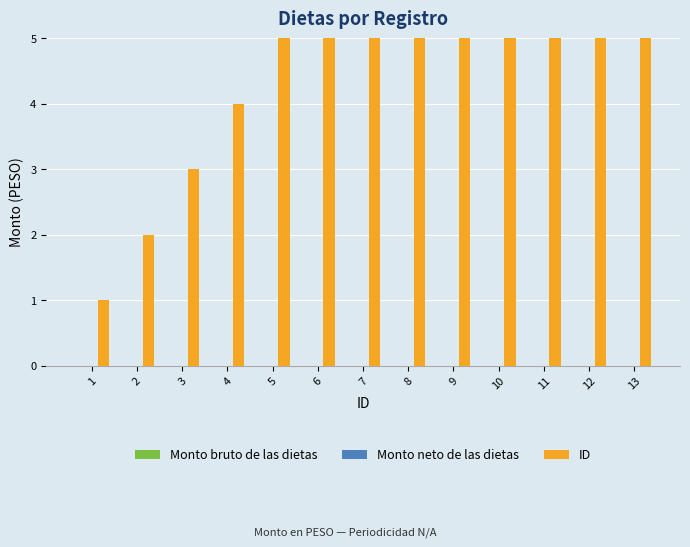

At which label is Monto bruto de las dietas closest to 0?

1